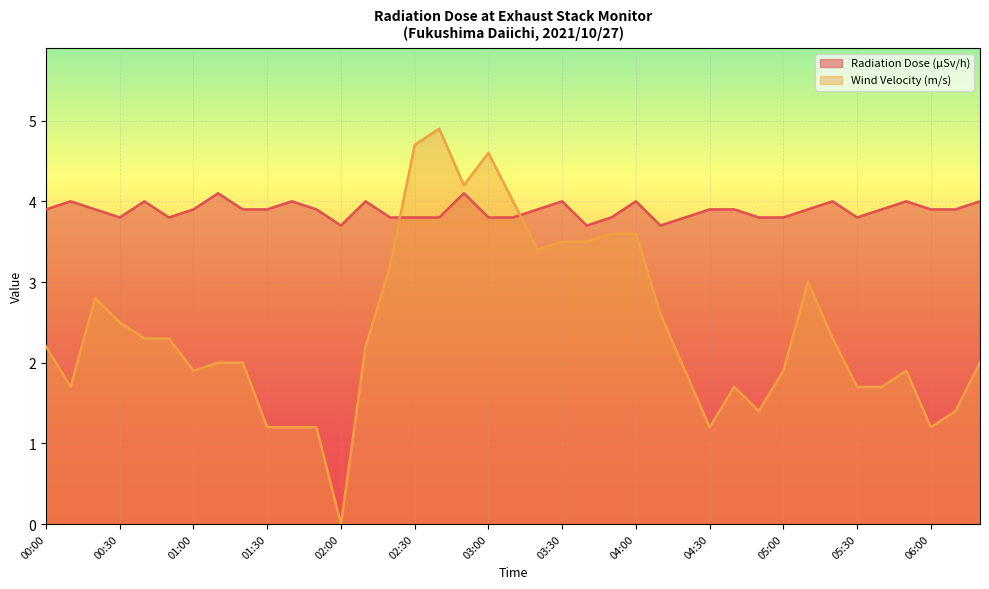

Reading left to right, what are all the values shown in this chart?

Radiation Dose (μSv/h): 3.9	4.0	3.9	3.8	4.0	3.8	3.9	4.1	3.9	3.9	4.0	3.9	3.7	4.0	3.8	3.8	3.8	4.1	3.8	3.8	3.9	4.0	3.7	3.8	4.0	3.7	3.8	3.9	3.9	3.8	3.8	3.9	4.0	3.8	3.9	4.0	3.9	3.9	4.0
Wind Velocity (m/s): 2.2	1.7	2.8	2.5	2.3	2.3	1.9	2.0	2.0	1.2	1.2	1.2	0.0	2.2	3.2	4.7	4.9	4.2	4.6	4.0	3.4	3.5	3.5	3.6	3.6	2.6	1.9	1.2	1.7	1.4	1.9	3.0	2.3	1.7	1.7	1.9	1.2	1.4	2.0